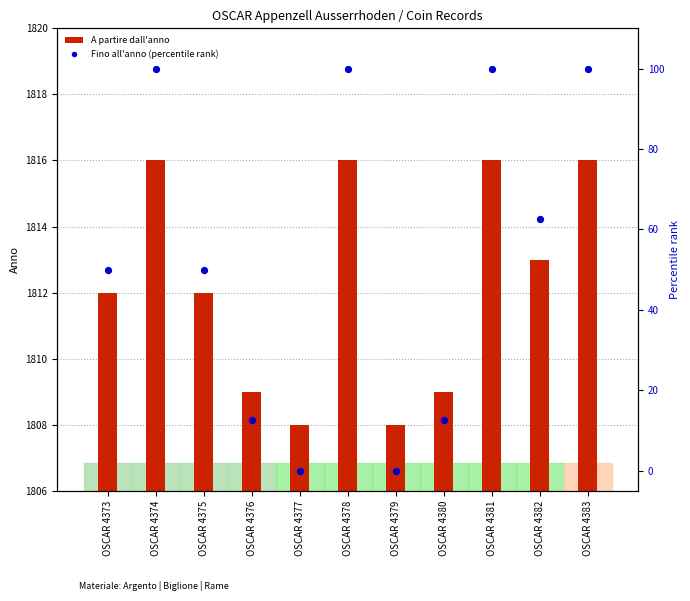

Which series contains the highest Y value?

A partire dall'anno